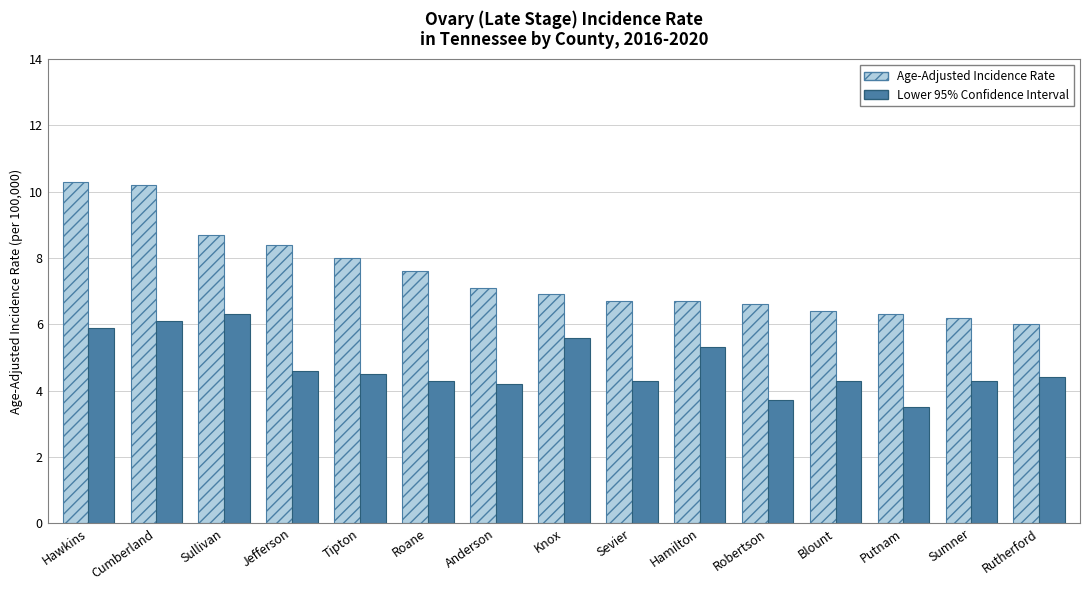

What is the label of the 1st bar from the right?

Rutherford